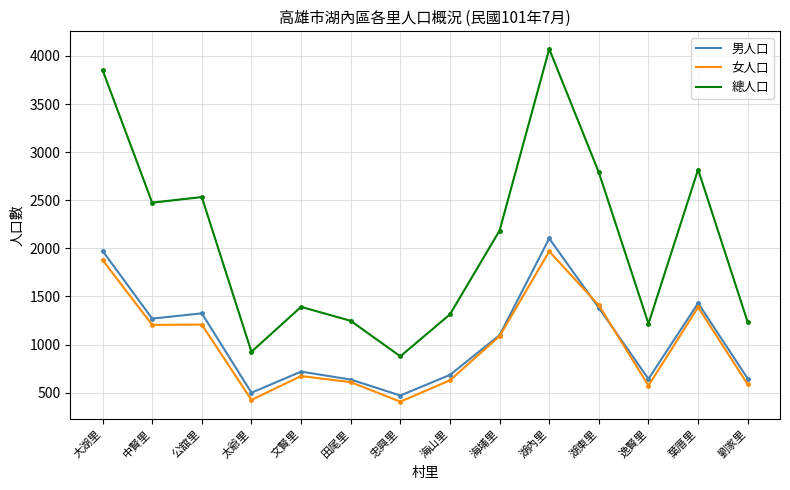

The 總人口 series shows 2475 at 中賢里. True or false?

True